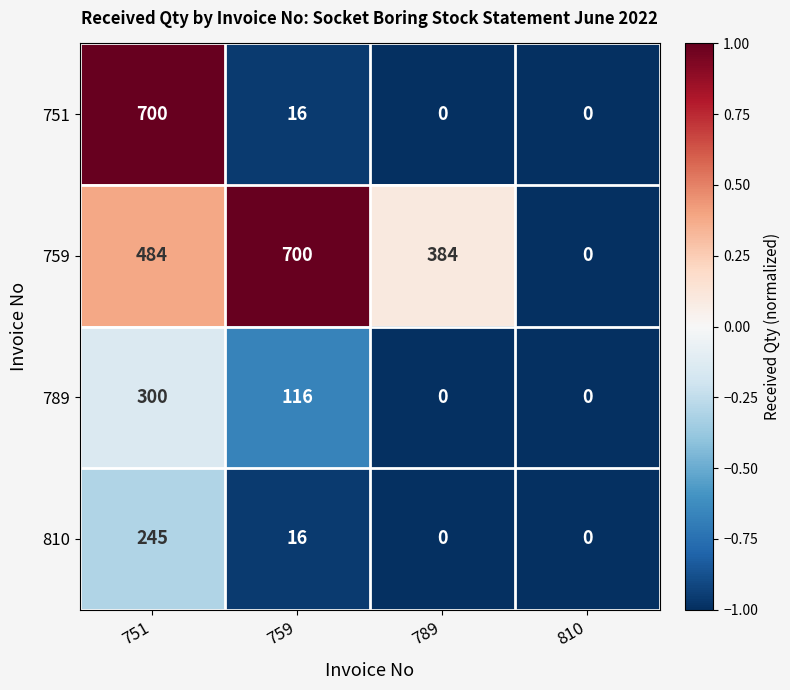

What is the spread (max minus min) of values at 759?

684